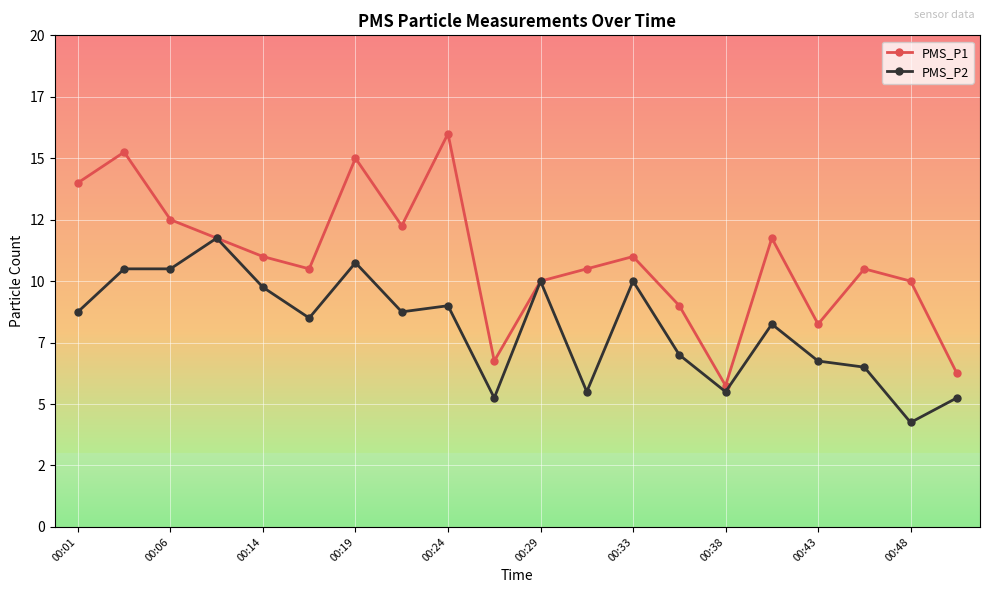

At which label does PMS_P1 reach its peak?

00:24